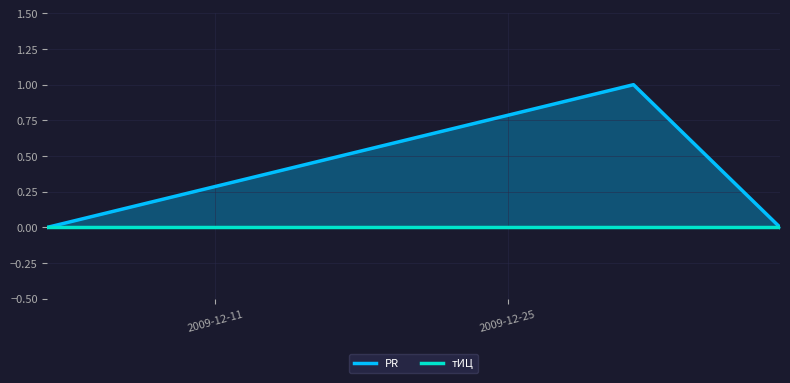

What is the difference between the values at 2009-12-31 and 2009-12-03?

1